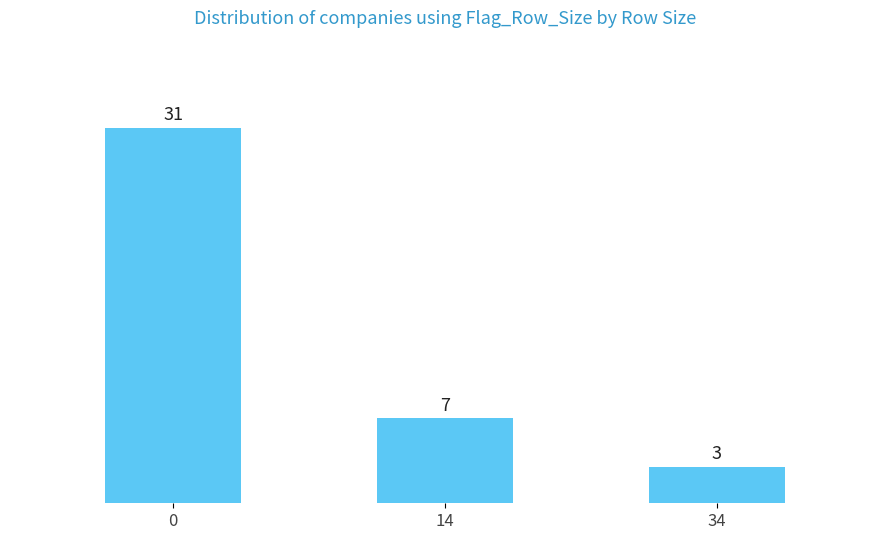

Reading right to left, transcribe all the data shown in this chart.

3	7	31